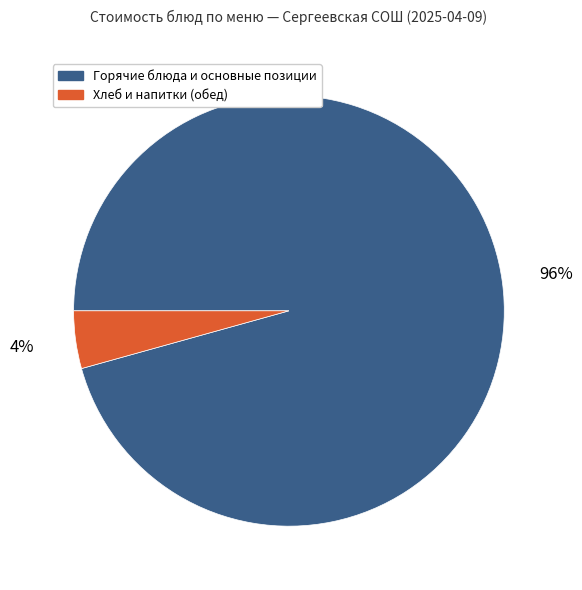

To the nearest percent, what is the average slice percentage?

50%